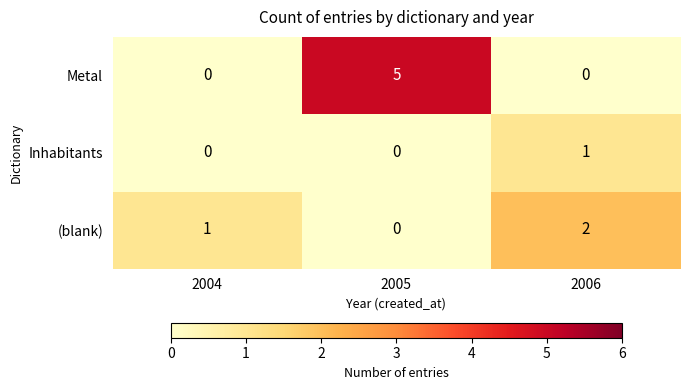

Which series has the widest spread of values?

Metal